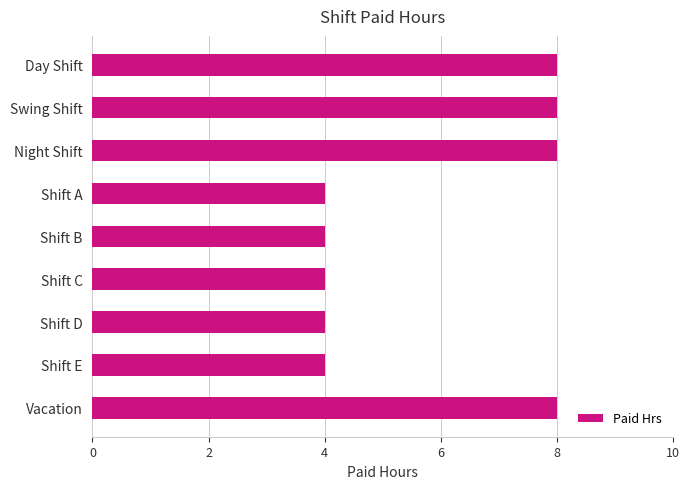

What is the change in value from Shift E to Vacation?

+4